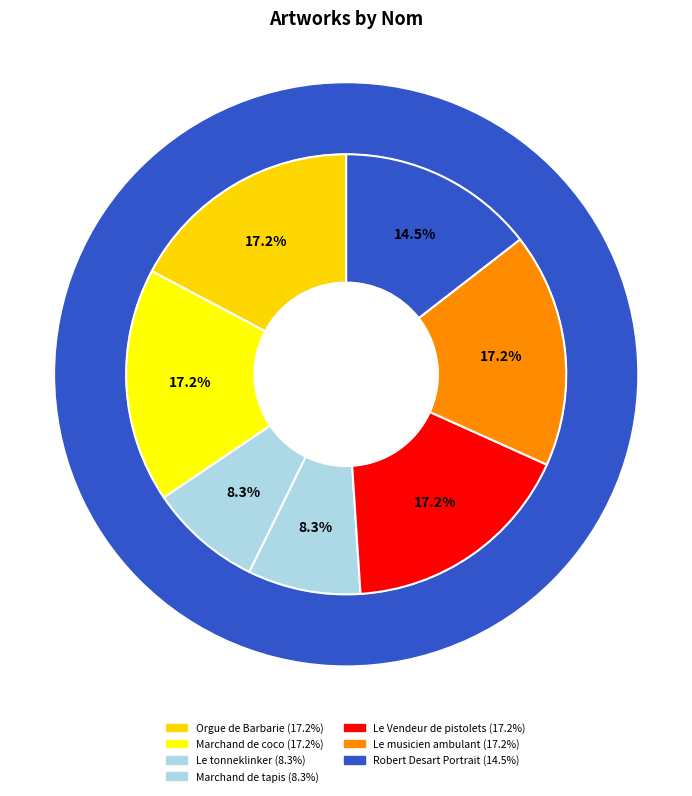

Combined, do Le musicien ambulant and Robert Desart Portrait account for over 50%?

No